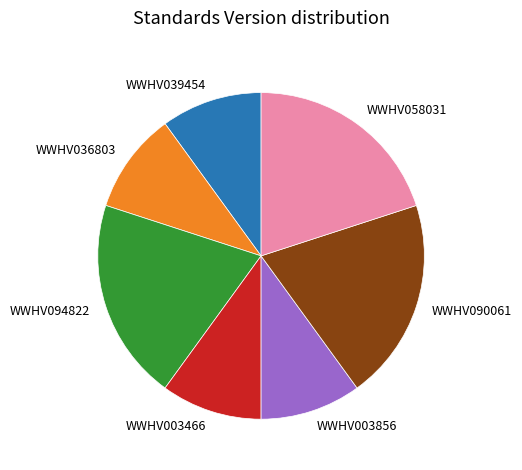

The WWHV058031 slice represents 30% of the pie. True or false?

False